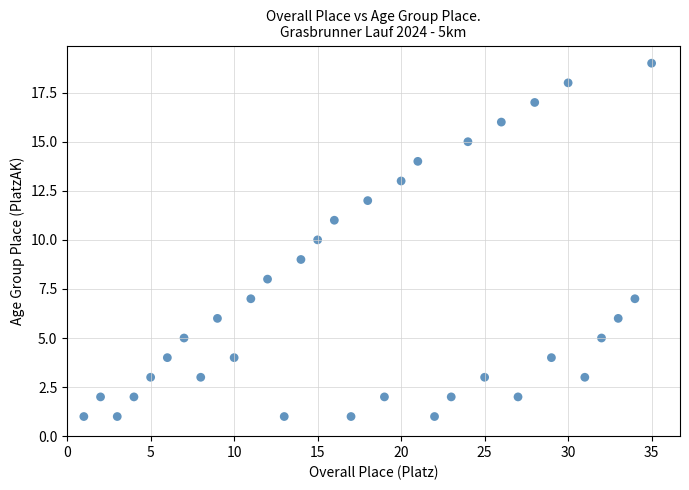

What is the range of Y values (max minus min)?

18